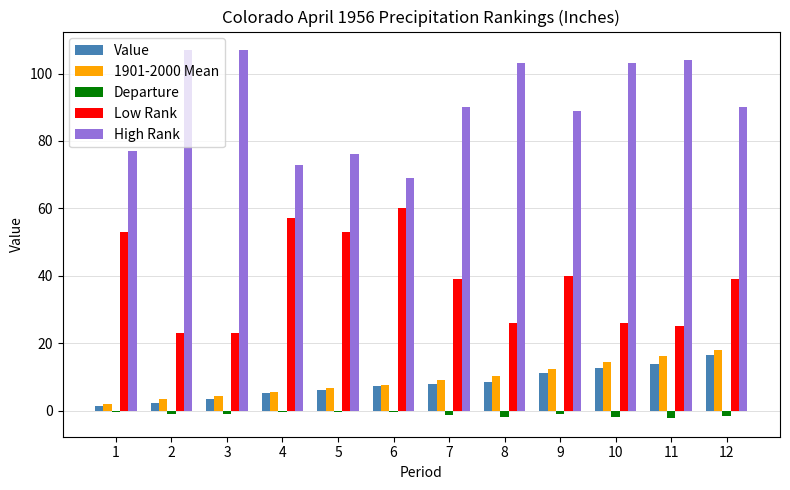

Which series has the largest total across all categories?

High Rank